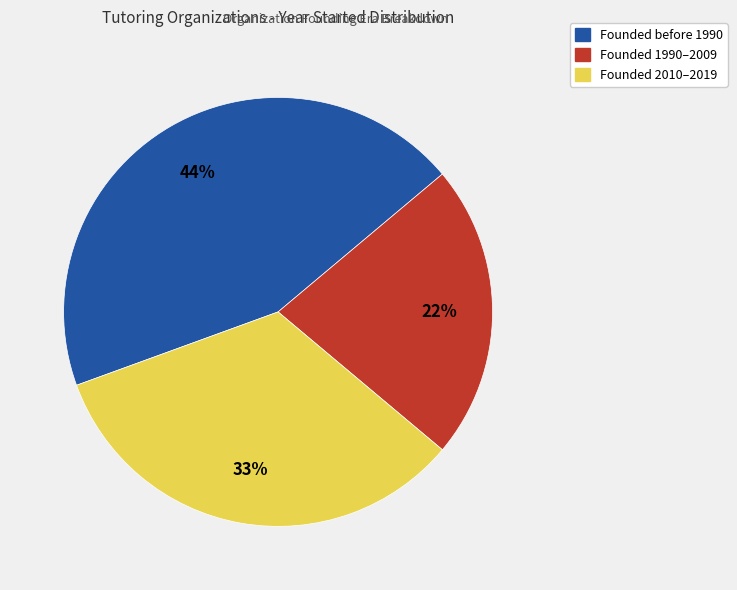

Do Founded 2010–2019 and Founded before 1990 together represent more than half of the pie?

Yes